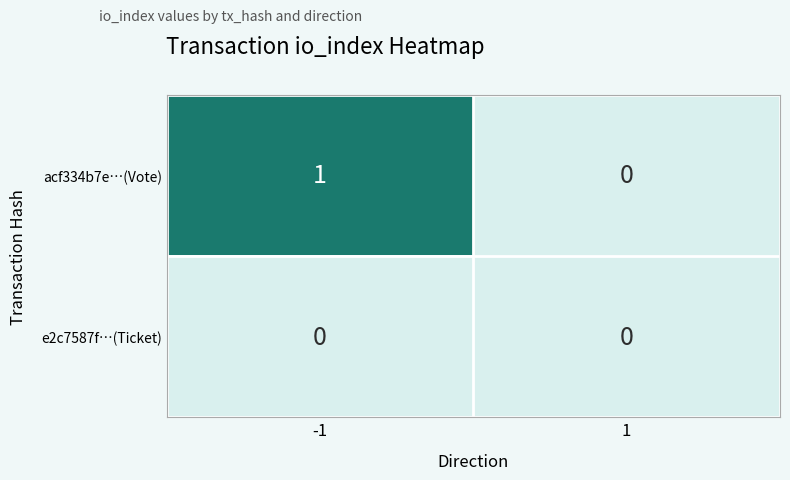

At -1, list the series in order from largest to smallest.

acf334b7e…(Vote), e2c7587f…(Ticket)